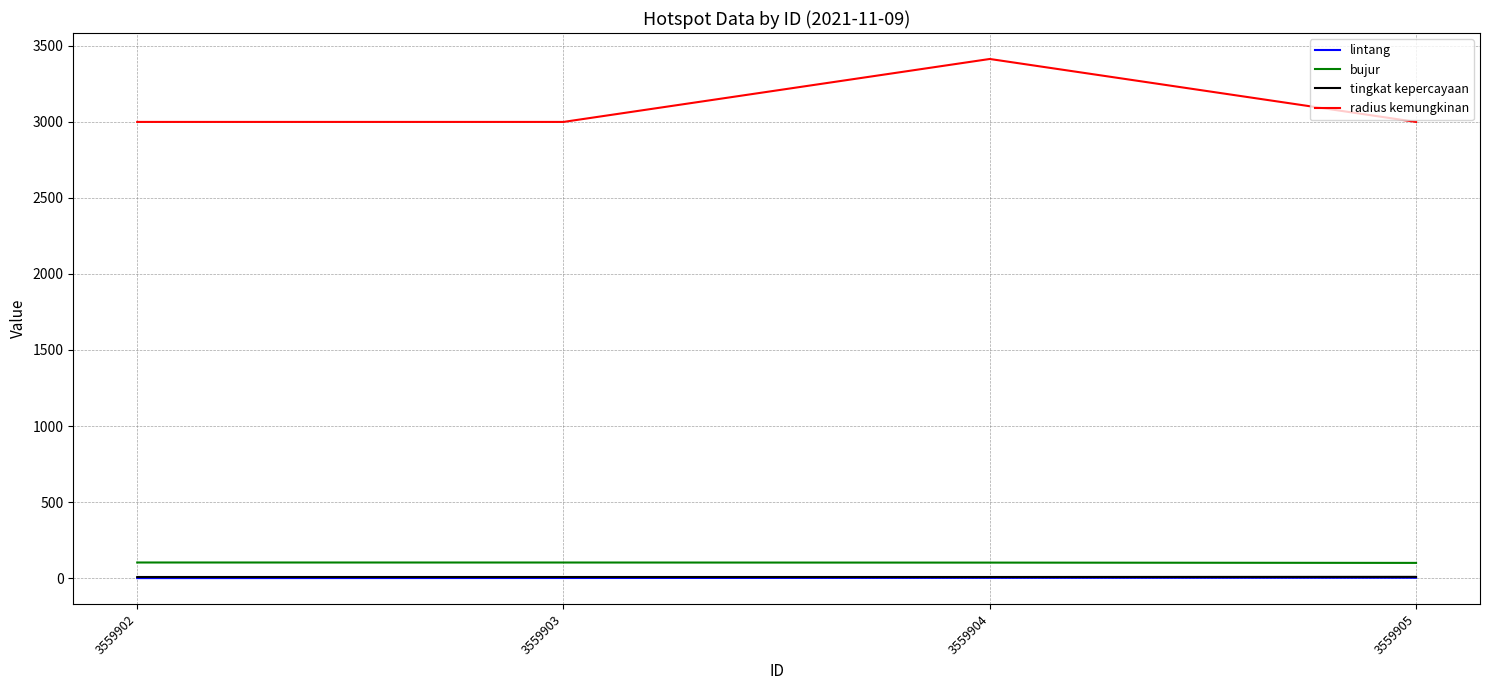

The tingkat kepercayaan series shows 7.0 at 3559903. True or false?

True